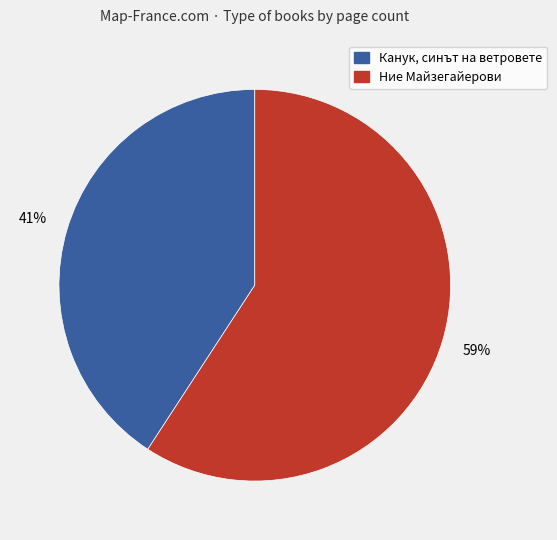

Approximately how many times larger is the value at Канук, синът на ветровете compared to Ние Майзегайерови?

0.7